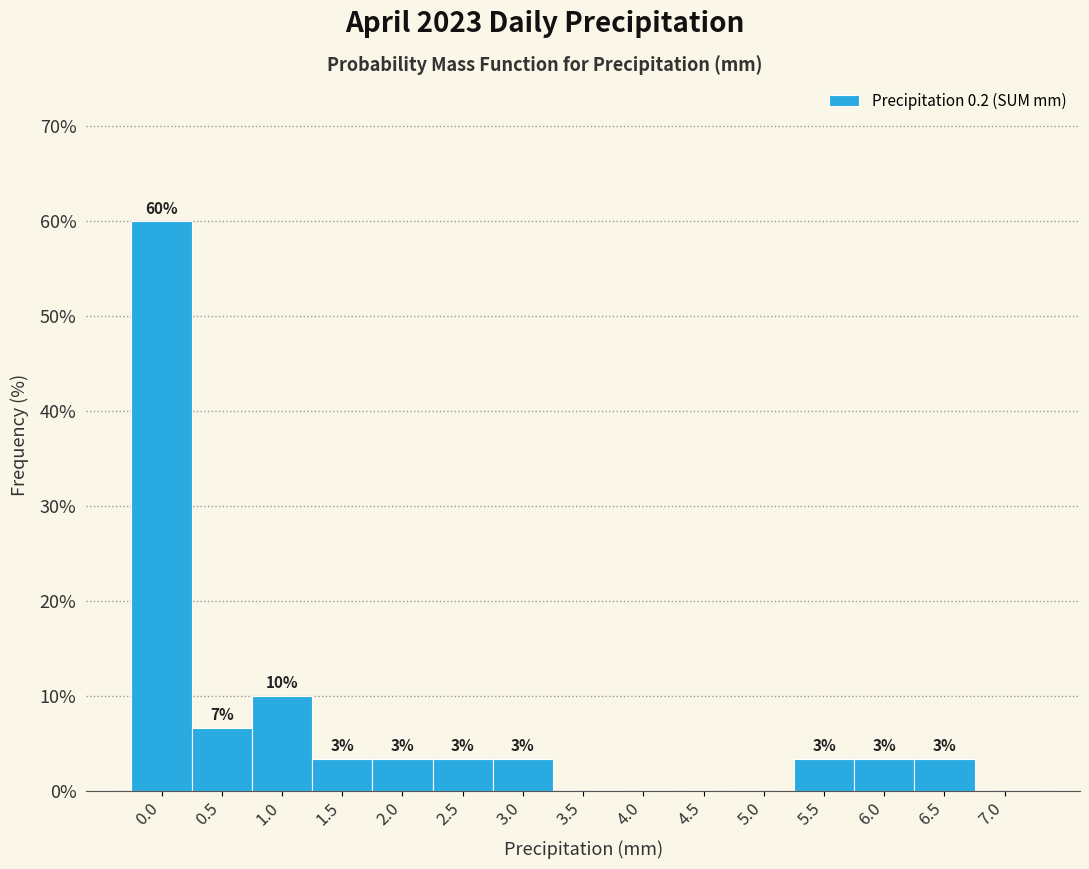

Are the bars horizontal?

No